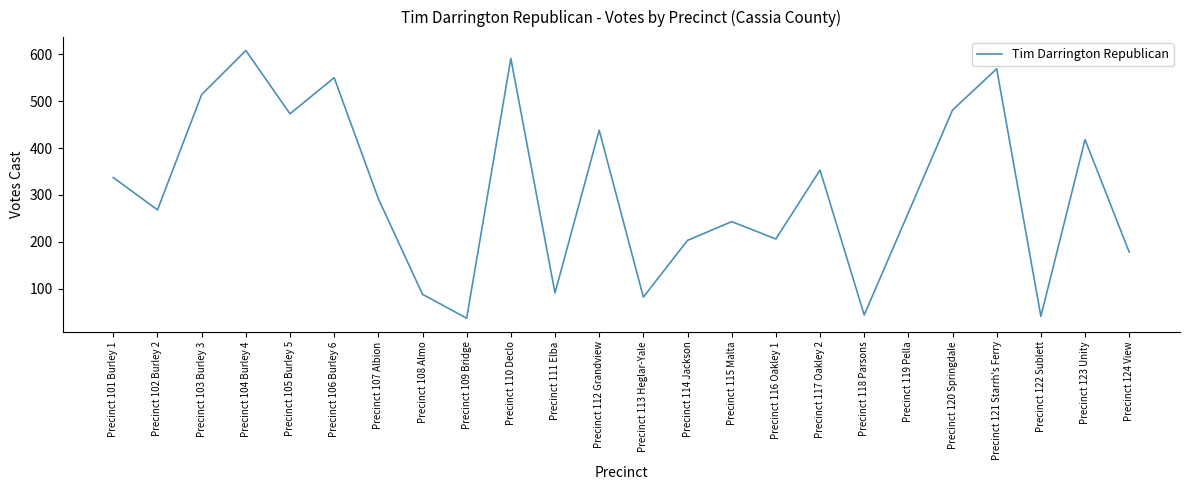

At which label is the value closest to 322?

Precinct 101 Burley 1